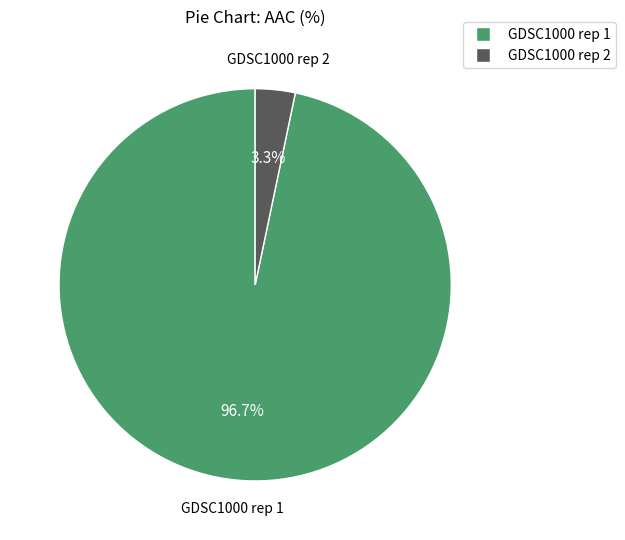

Rank the categories by value from highest to lowest.

GDSC1000 rep 1, GDSC1000 rep 2